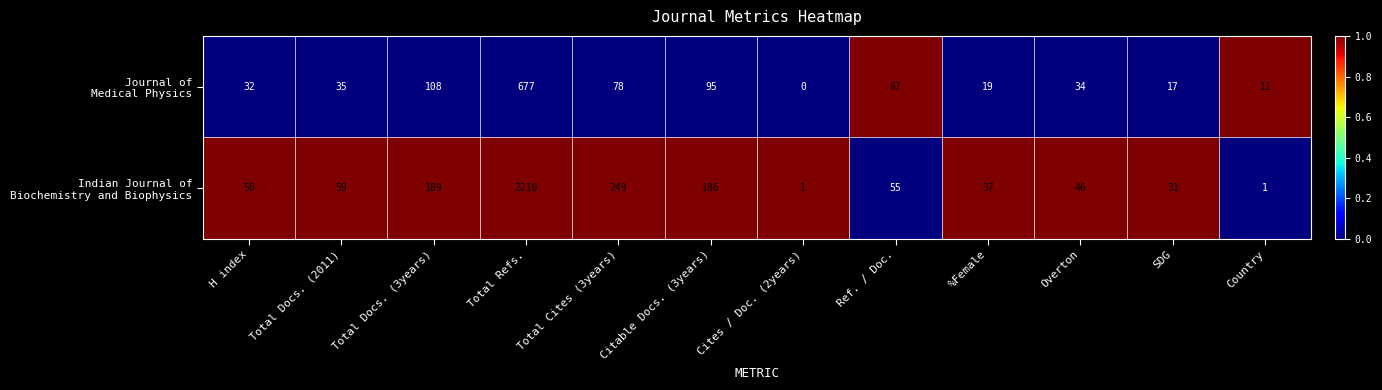

At how many categories does at least one series exceed 0?

12